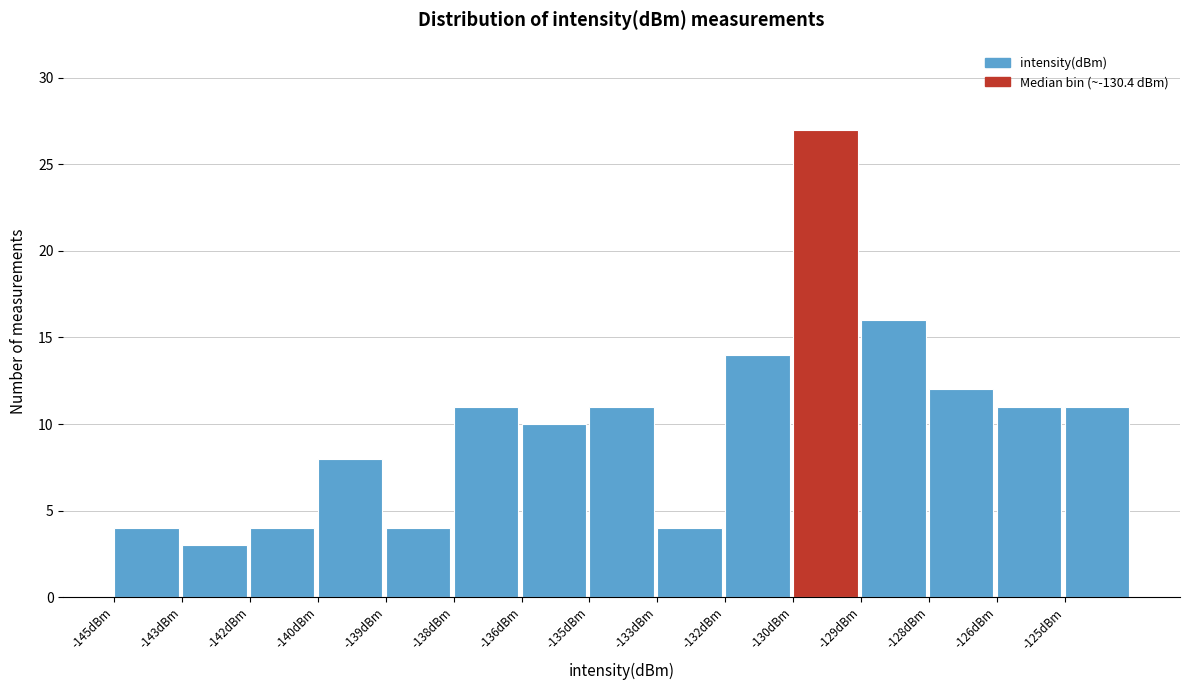

Reading left to right, extract all data points from this chart.

4	3	4	8	4	11	10	11	4	14	27	16	12	11	11